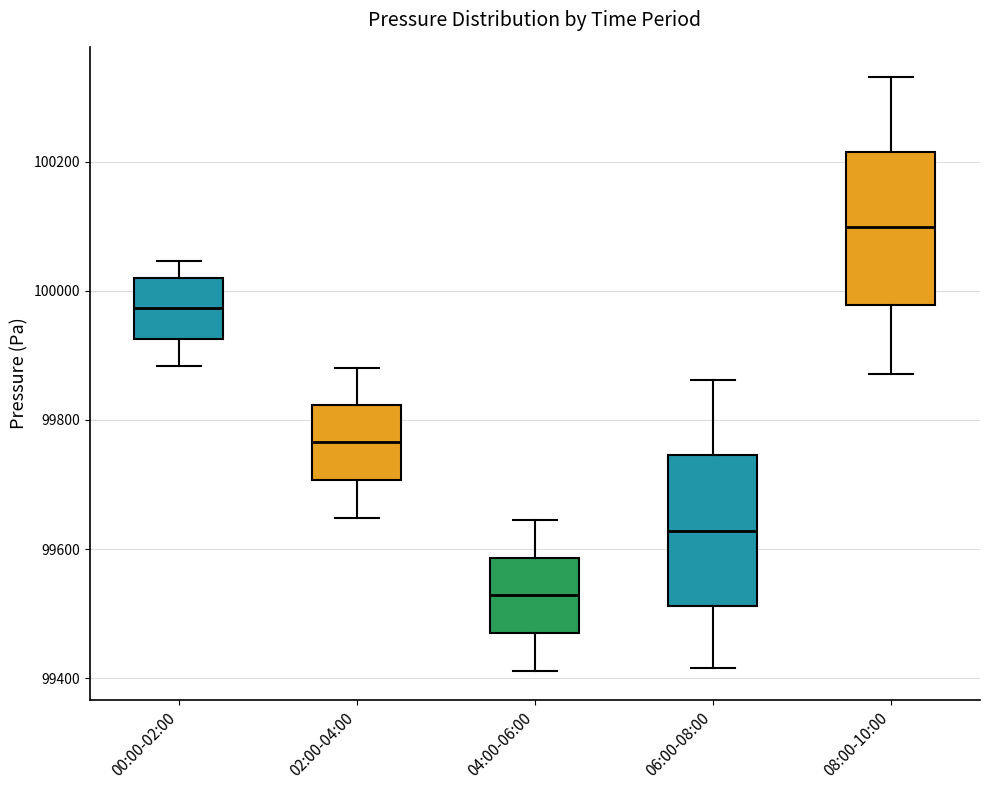

Which box has the lowest median line?

04:00-06:00